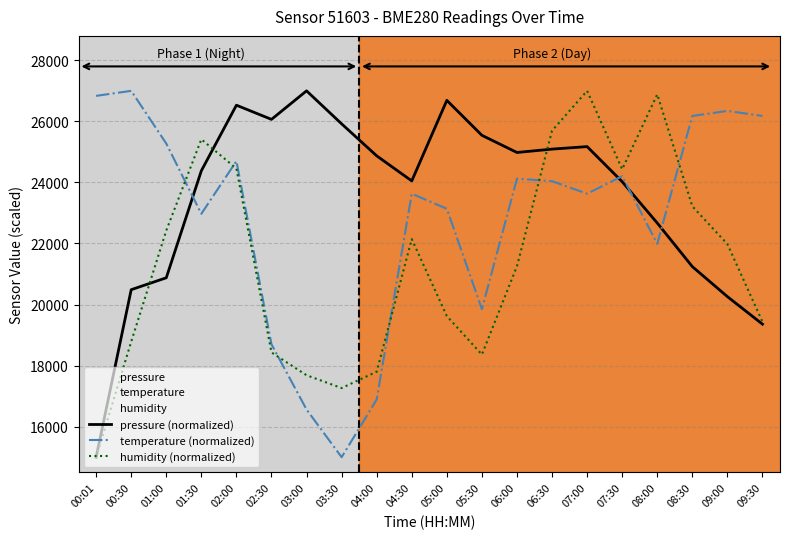

Between which two adjacent categories do humidity (normalized) and temperature (normalized) first intersect?

01:00 and 01:30